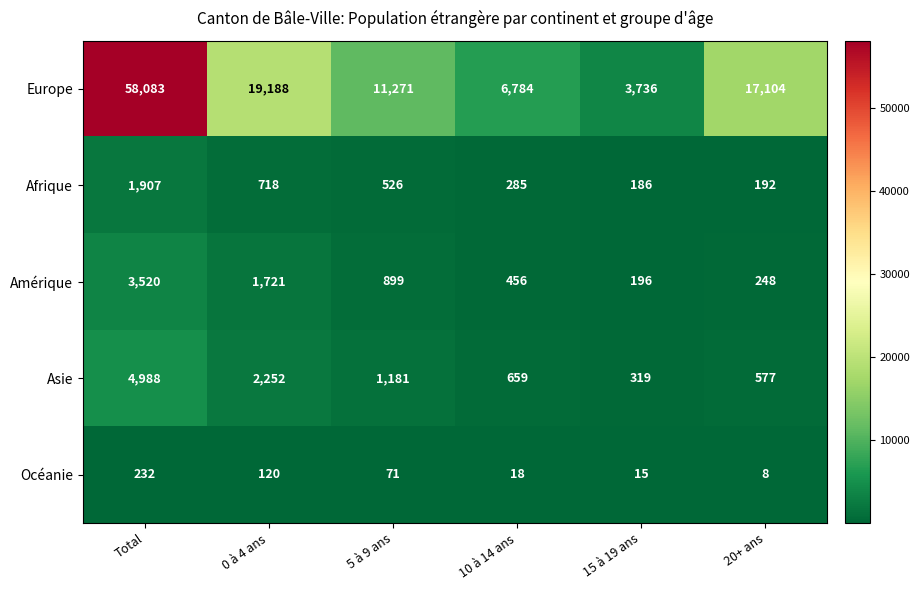

Between 0 à 4 ans and 15 à 19 ans, which series saw the biggest shift?

Europe